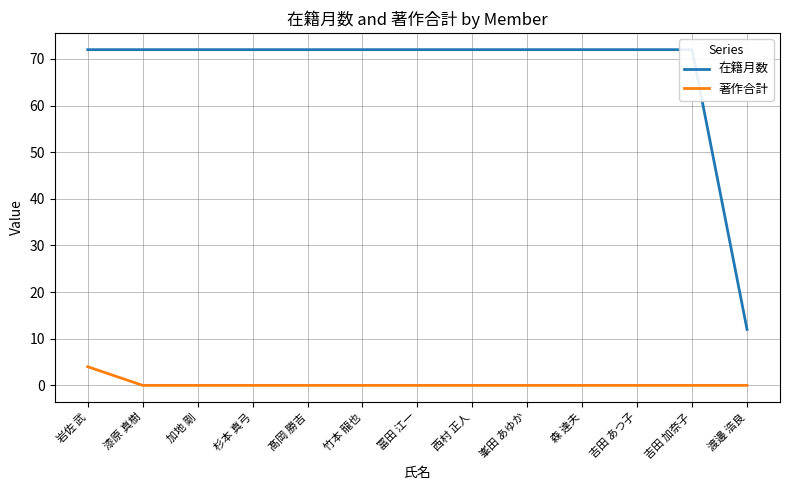

At which label does 著作合計 reach its minimum?

漆原 真樹